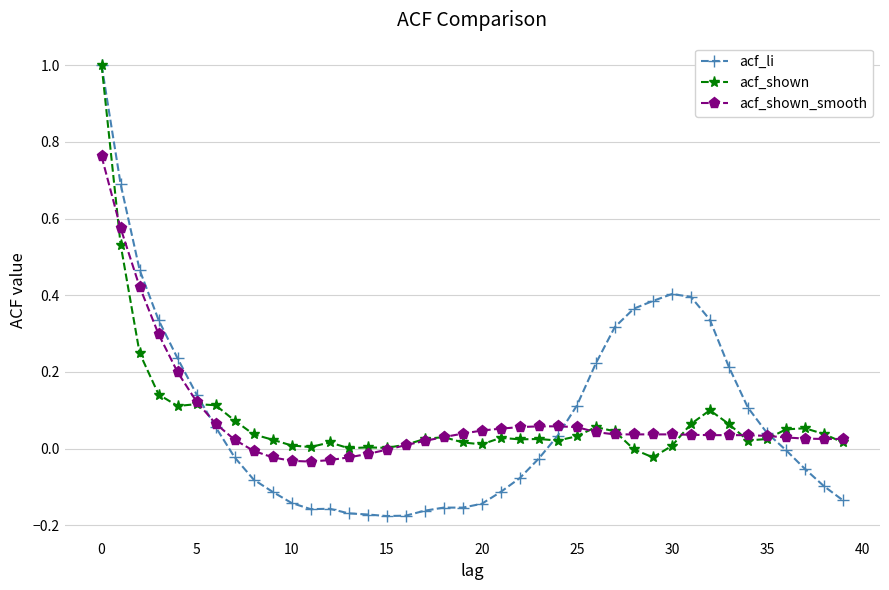

Which series has the widest spread of values?

acf_li